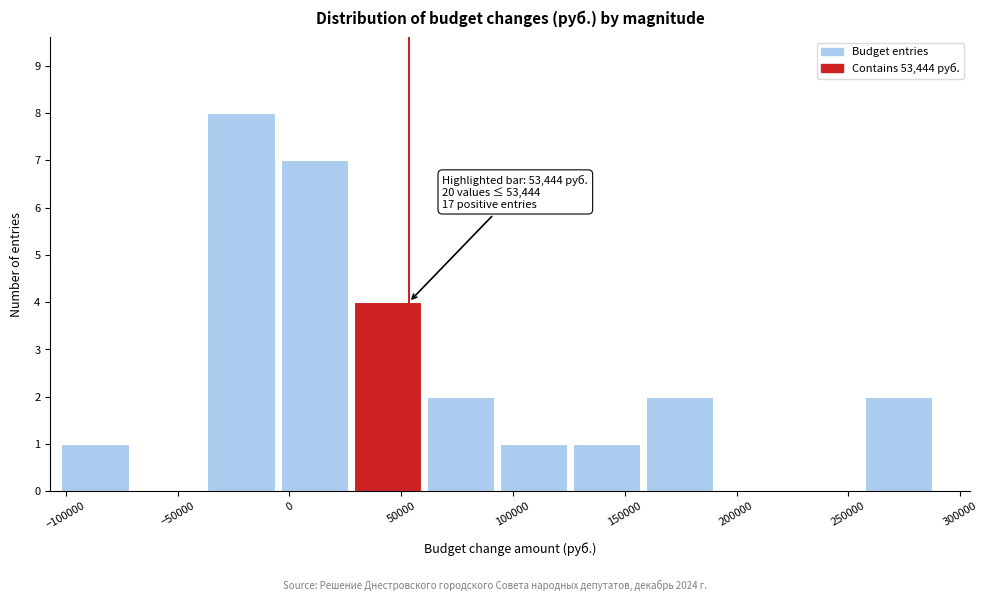

Over which range of the x-axis is the bar tallest?

-35000 to -5000